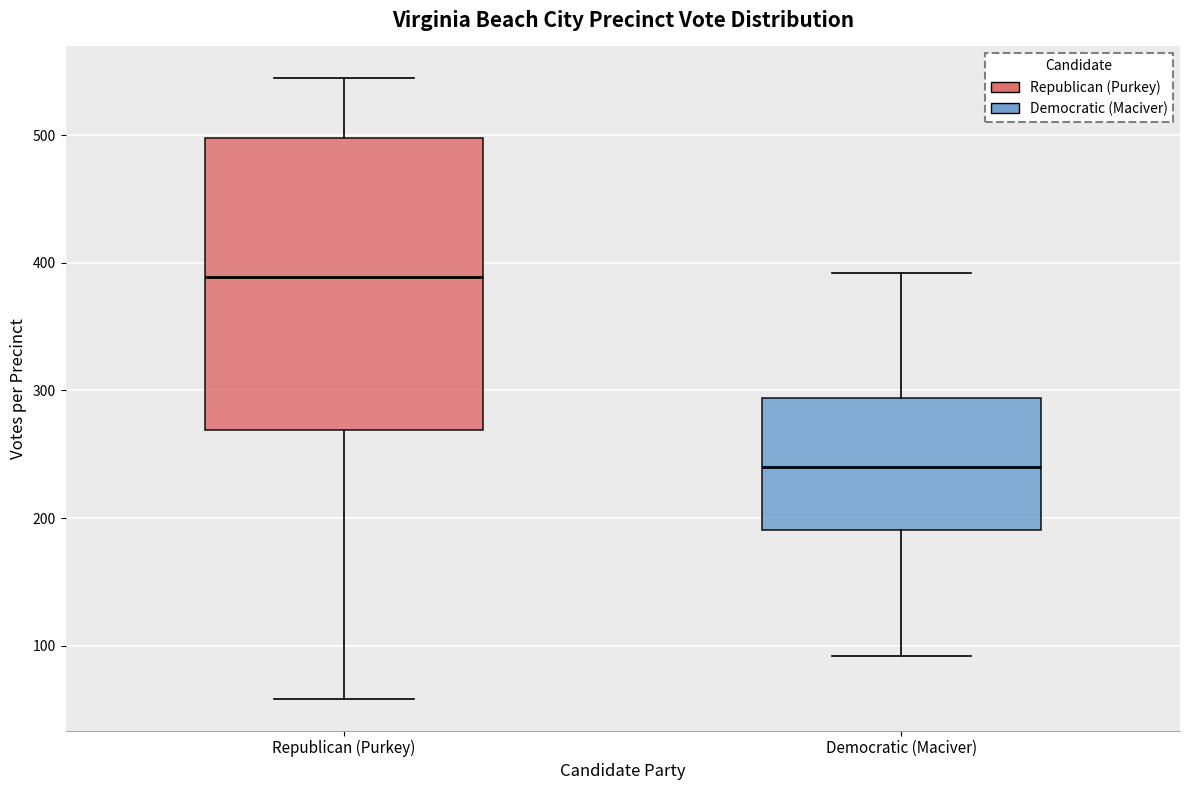

Comparing the boxes themselves (not the whiskers), which one is the tallest?

Republican (Purkey)